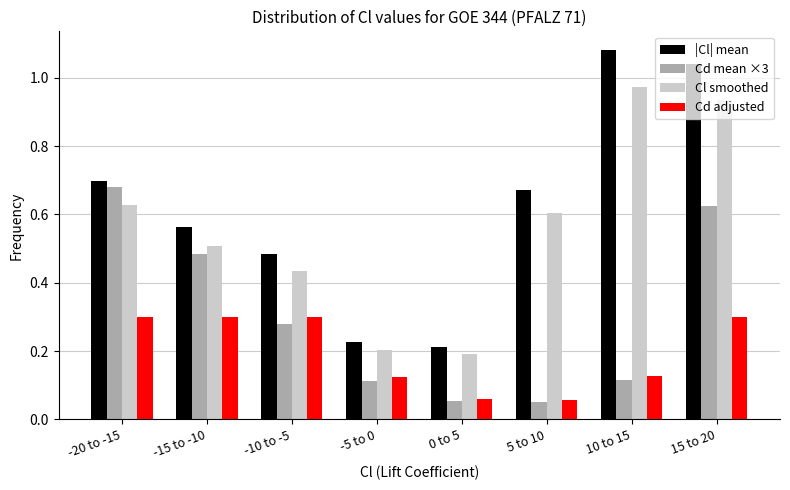

At how many categories does at least one series exceed 0?

8